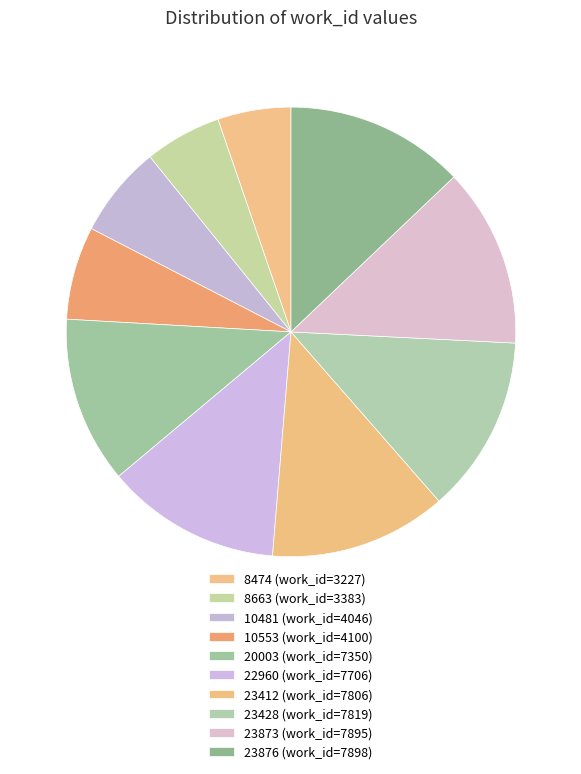

What is the change in value from 10481 to 22960?

+3660